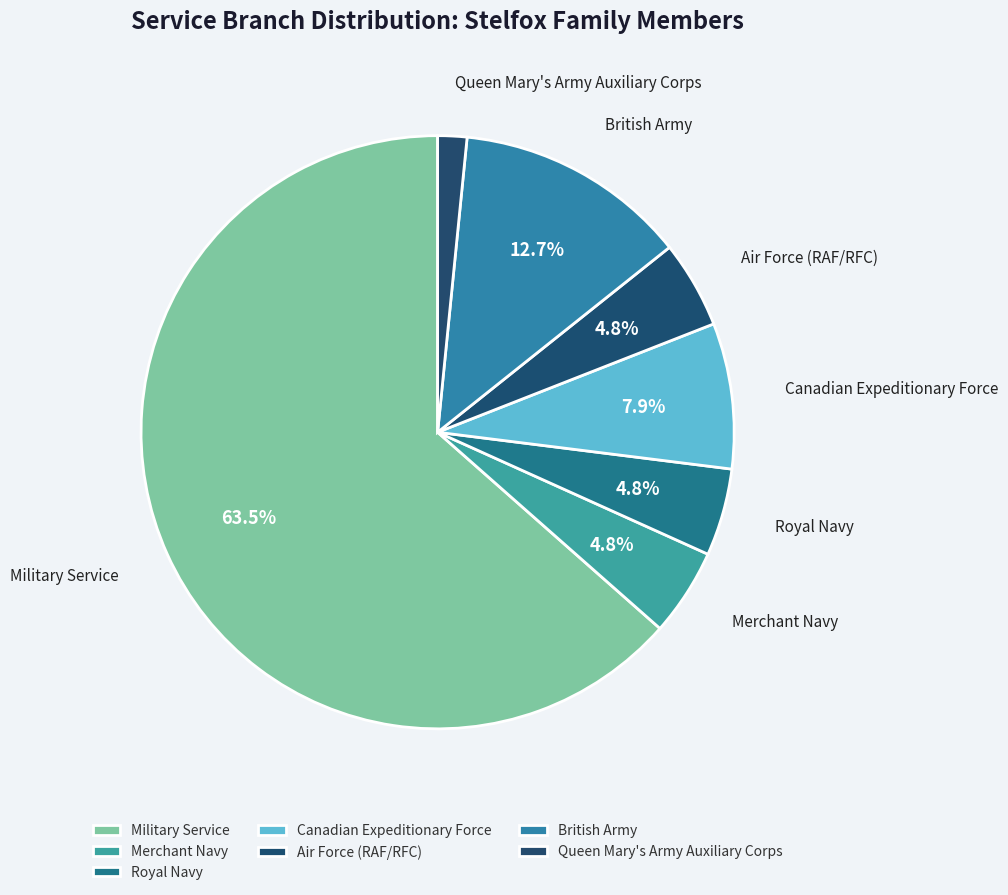

How many segments does this pie chart have?

7